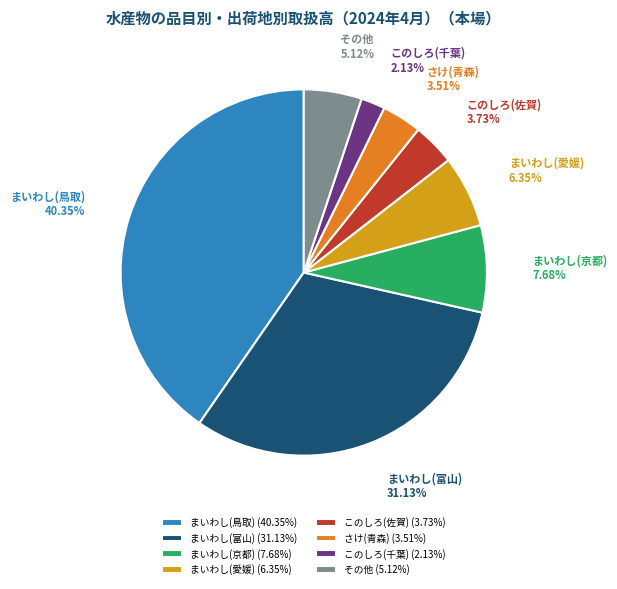

Approximately how many times larger is the value at まいわし(鳥取) (40.35%) compared to まいわし(京都) (7.68%)?

5.3